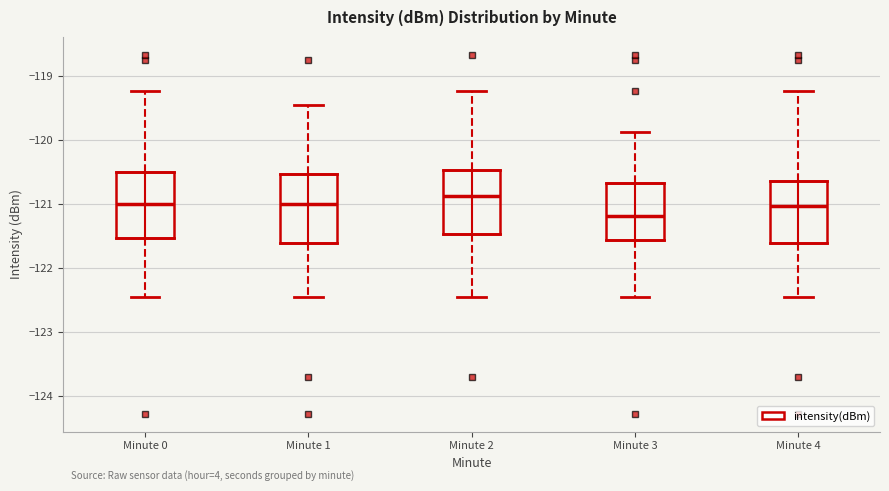

Reading left to right, read every box against the y-axis: the position of its median line, the range the box covers, and the ends of its whiskers. The values are not printed on the chart, so give them approximately, as read against the axis.

Minute 0: median -121.0, box -121.5 to -120.5, whiskers -122.4 to -119.2
Minute 1: median -121.0, box -121.6 to -120.5, whiskers -122.4 to -119.5
Minute 2: median -120.9, box -121.5 to -120.5, whiskers -122.4 to -119.2
Minute 3: median -121.2, box -121.6 to -120.7, whiskers -122.4 to -119.9
Minute 4: median -121.0, box -121.6 to -120.6, whiskers -122.4 to -119.2